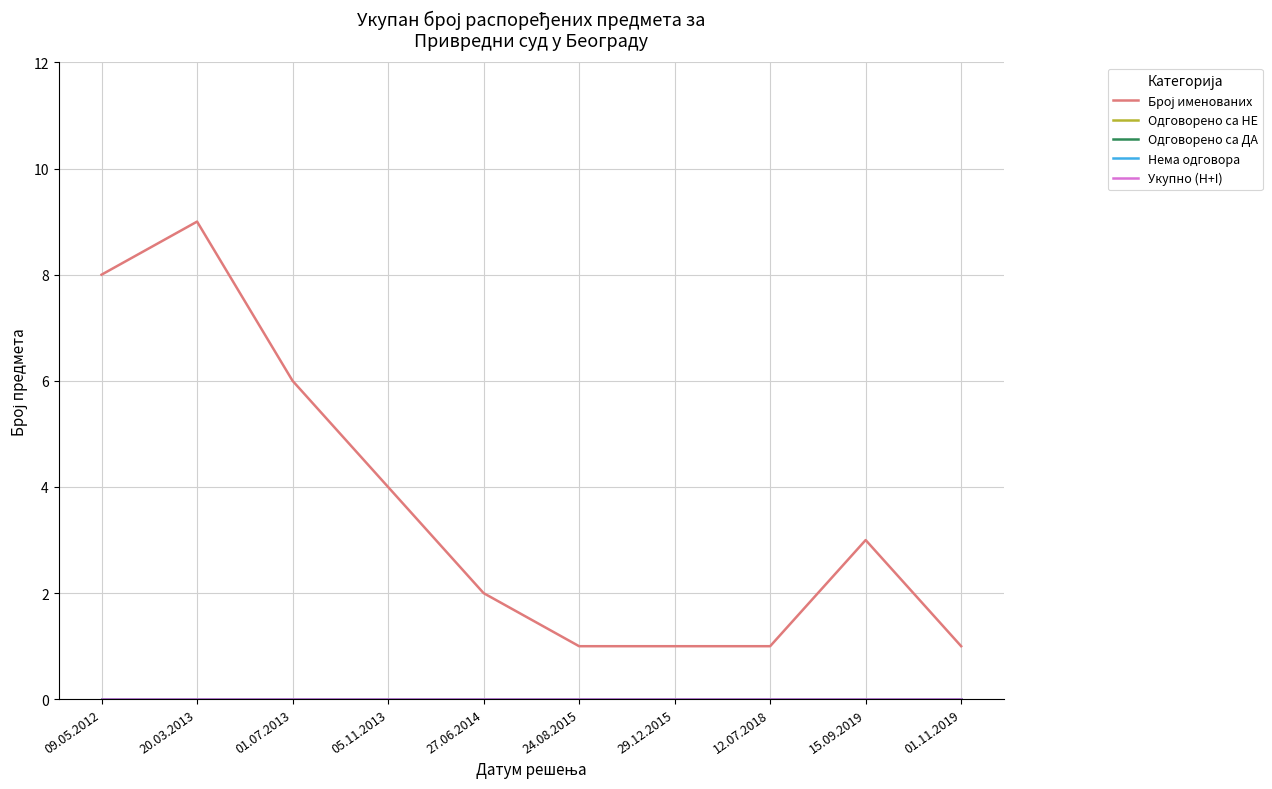

Rank the categories by Број именованих value from highest to lowest.

20.03.2013, 09.05.2012, 01.07.2013, 05.11.2013, 15.09.2019, 27.06.2014, 24.08.2015, 29.12.2015, 12.07.2018, 01.11.2019